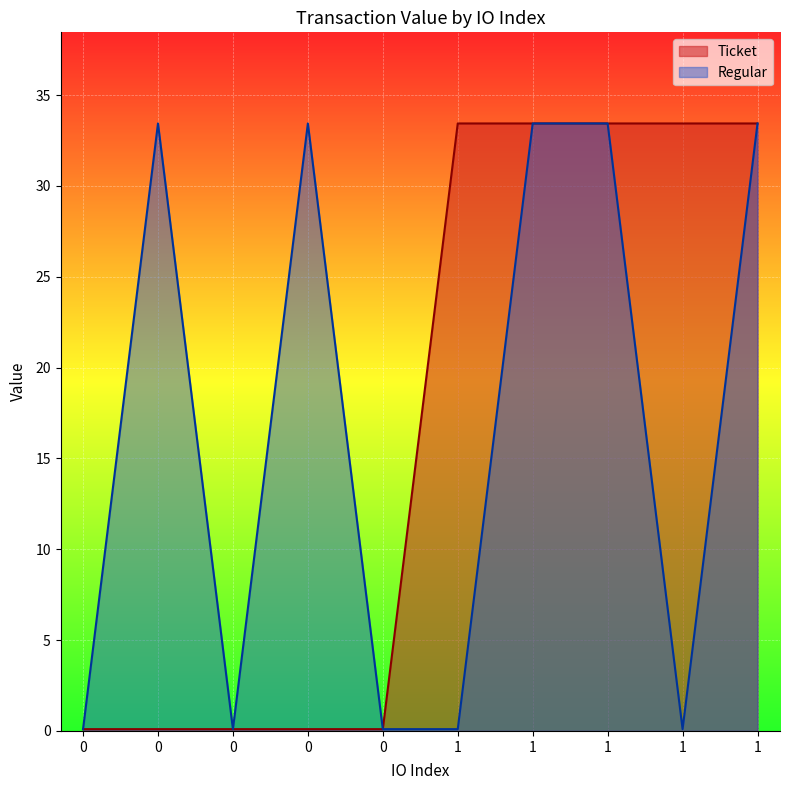

At which label is Ticket closest to 16?

io_0